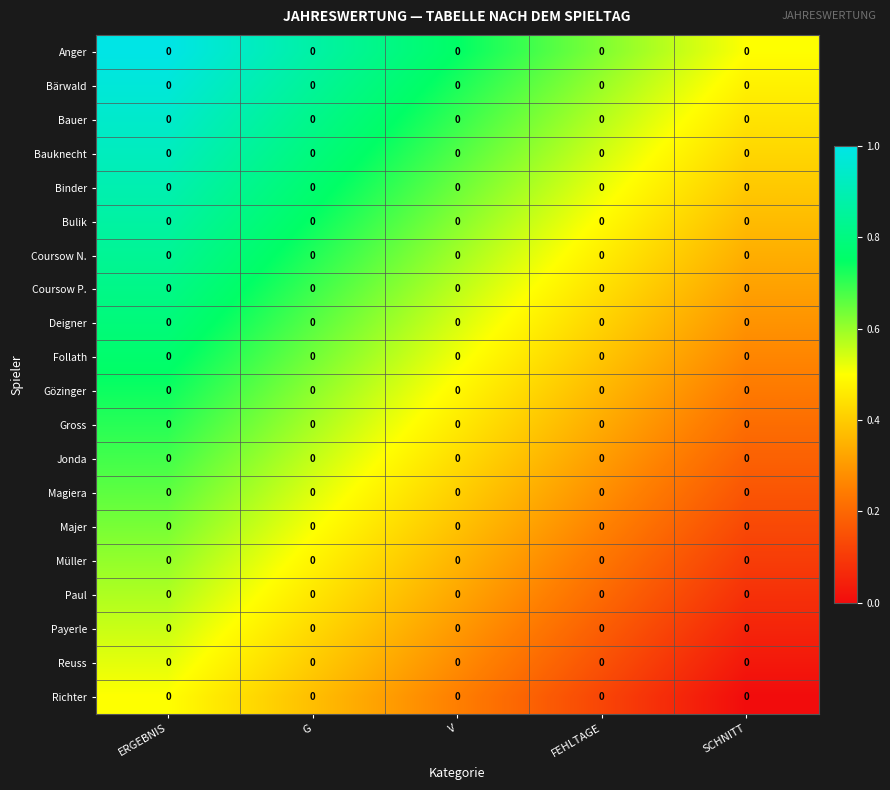

At how many categories does at least one series exceed 0?

5